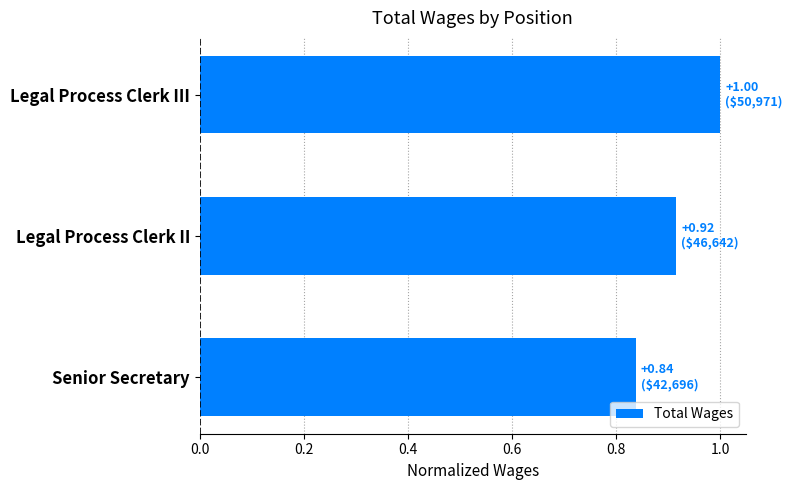

The value at Senior Secretary is 0.3. True or false?

False